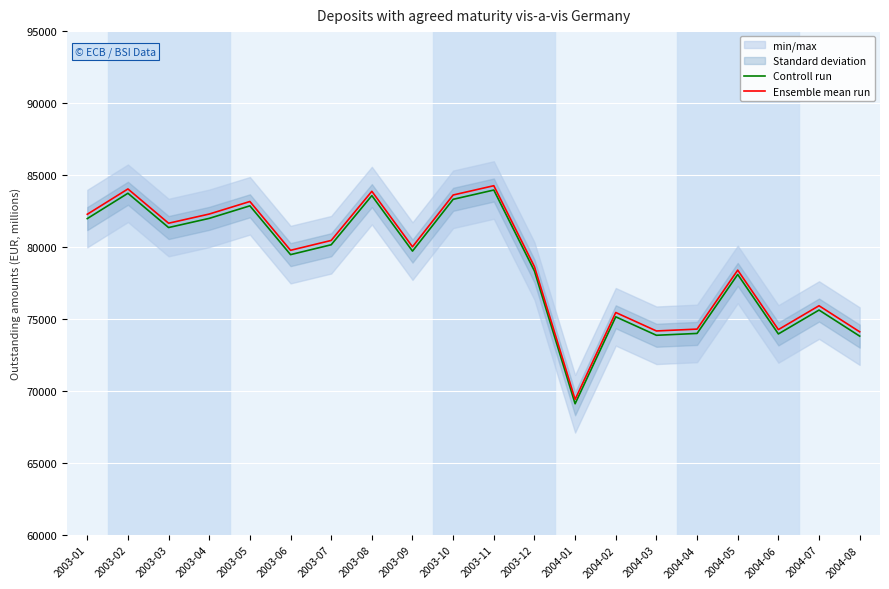

What is the label of the 16th point from the right?

2003-05